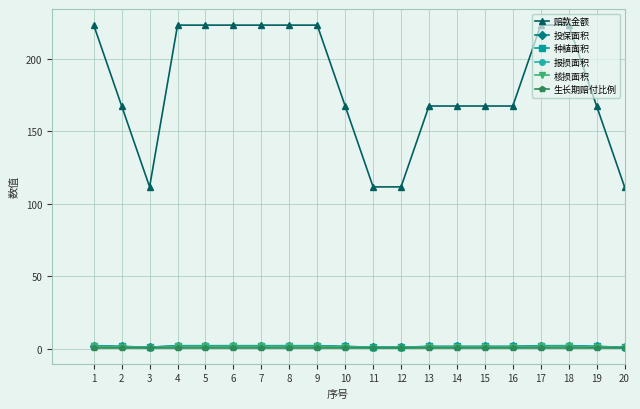

Does the chart have visible grid lines?

Yes